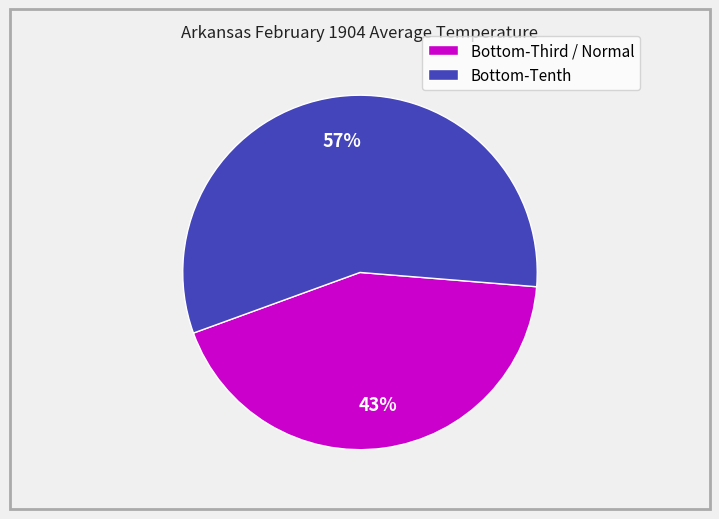

What is the majority slice?

Bottom-Tenth